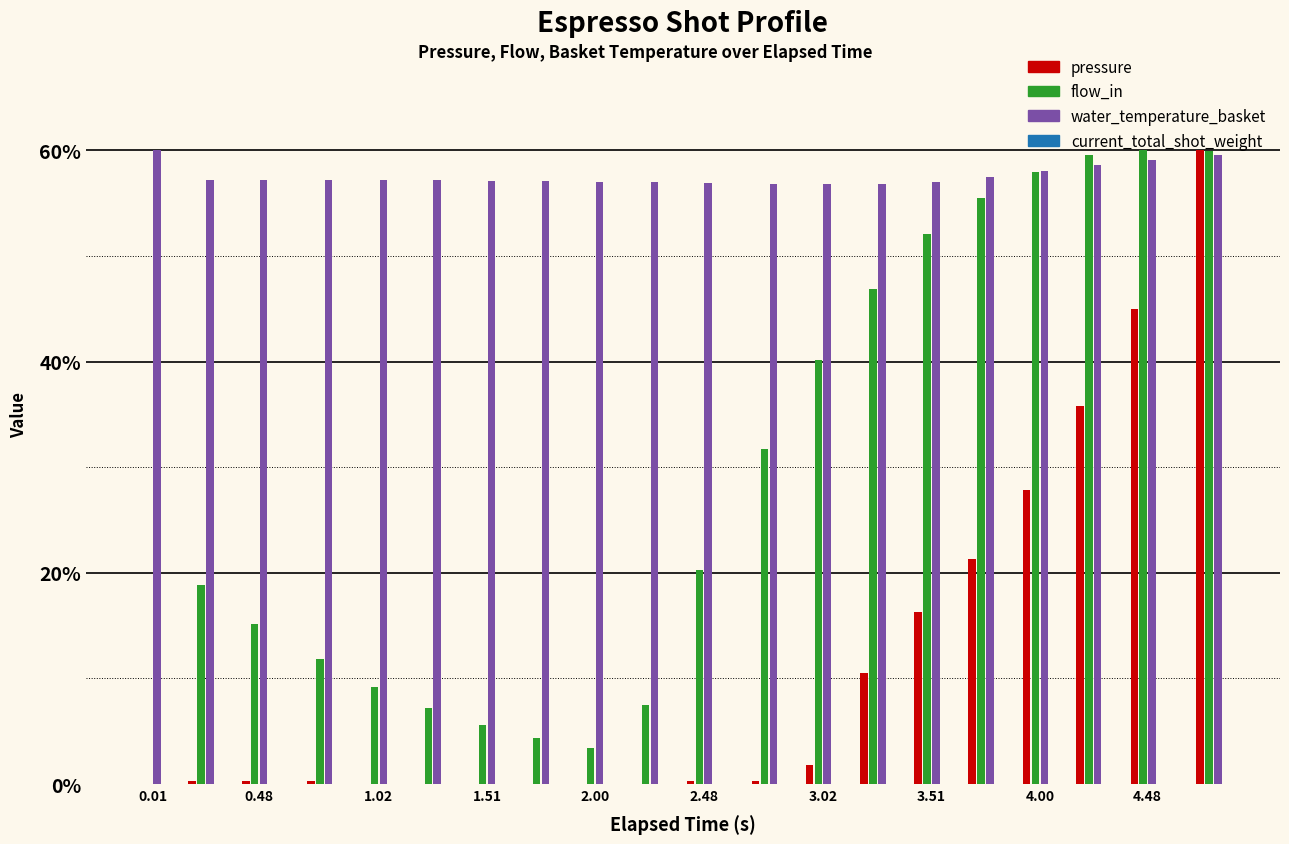

What is the maximum value shown in the chart?

60.0